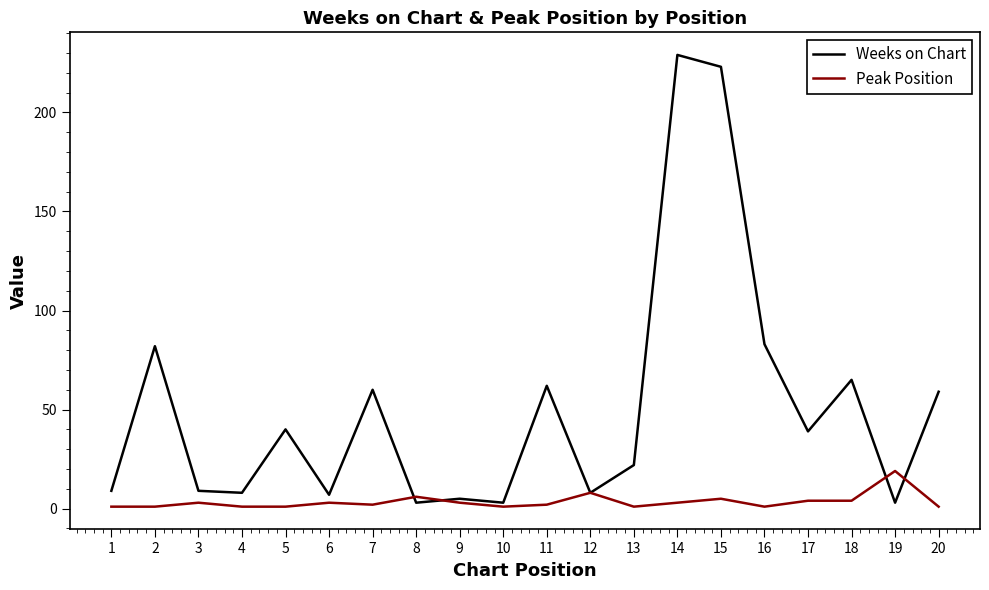

Where do Weeks on Chart and Peak Position first cross each other?

7 and 8